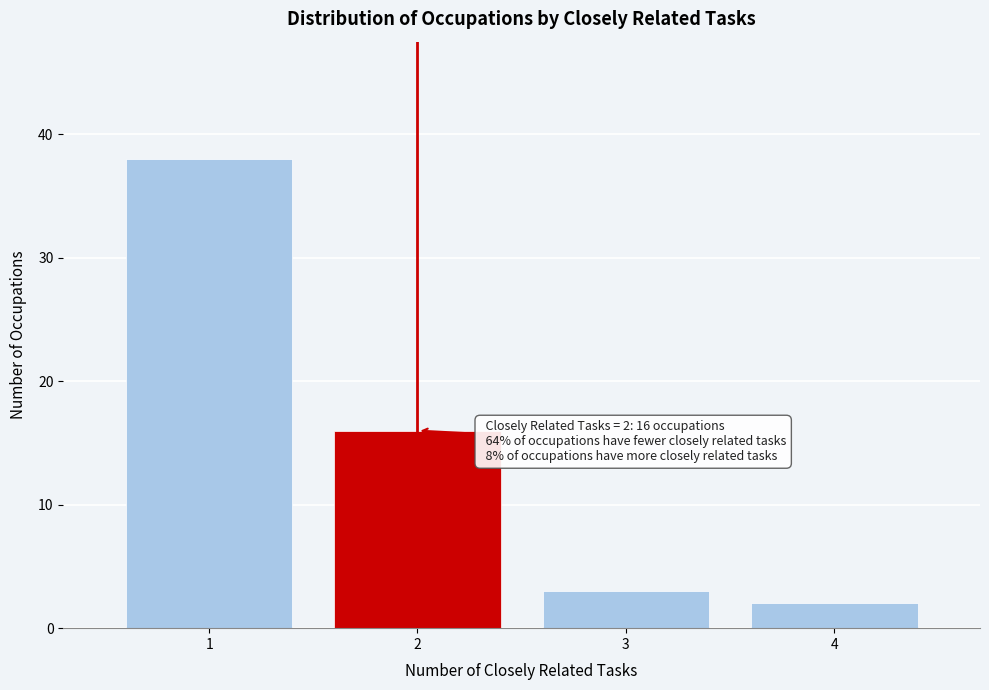

Reading left to right, list all the values displayed in this chart.

1=38	2=16	3=3	4=2